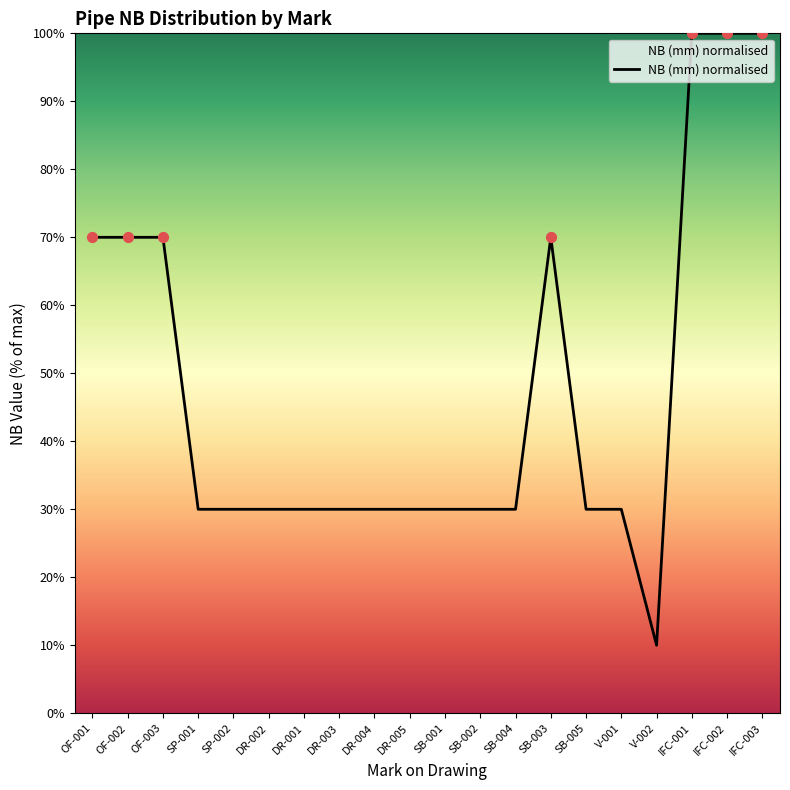

What is the change in value from SP-002 to IFC-001?

+70